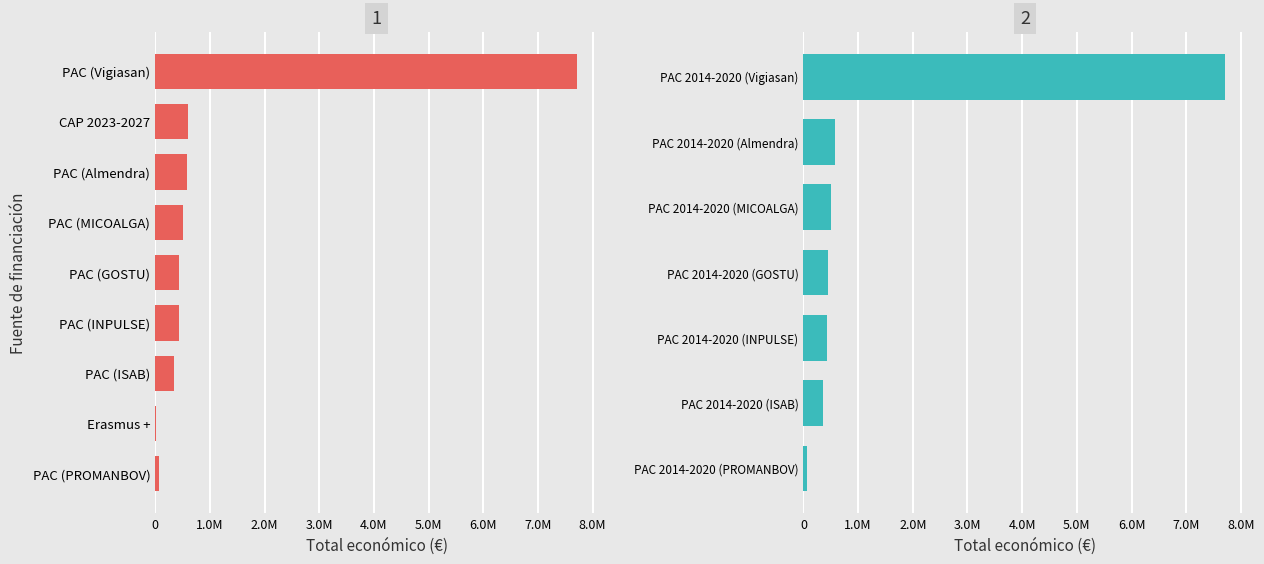

Read the value at 2.0M, to the nearest 50.

439600